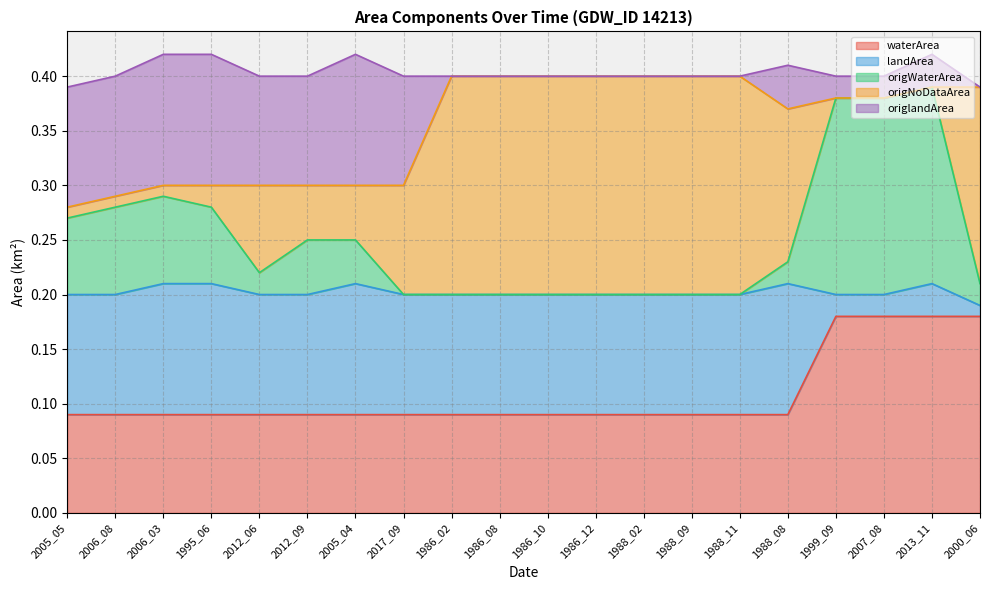

The waterArea series shows 0.0 at 1988_02. True or false?

False